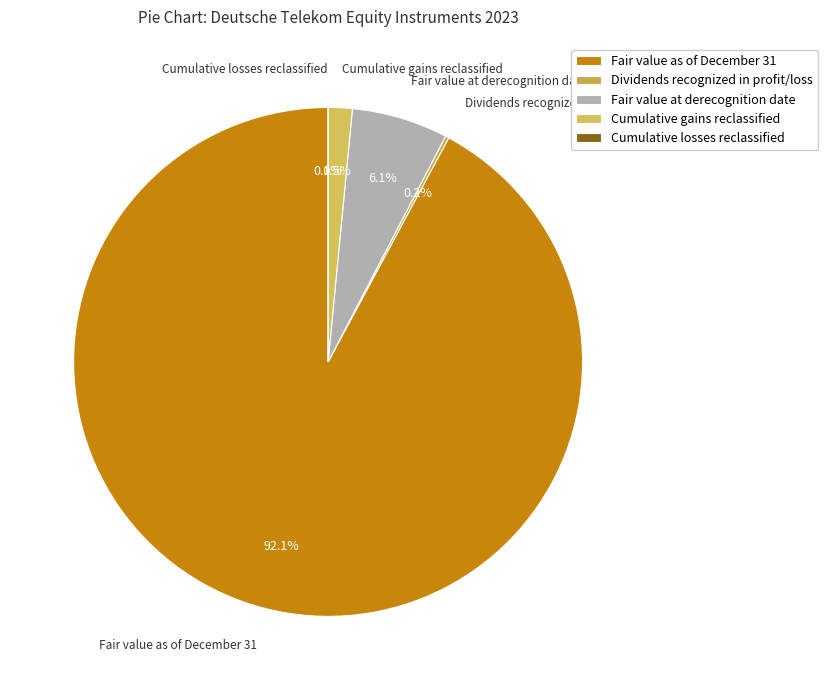

True or false: Cumulative losses reclassified accounts for 1% of the total.

False